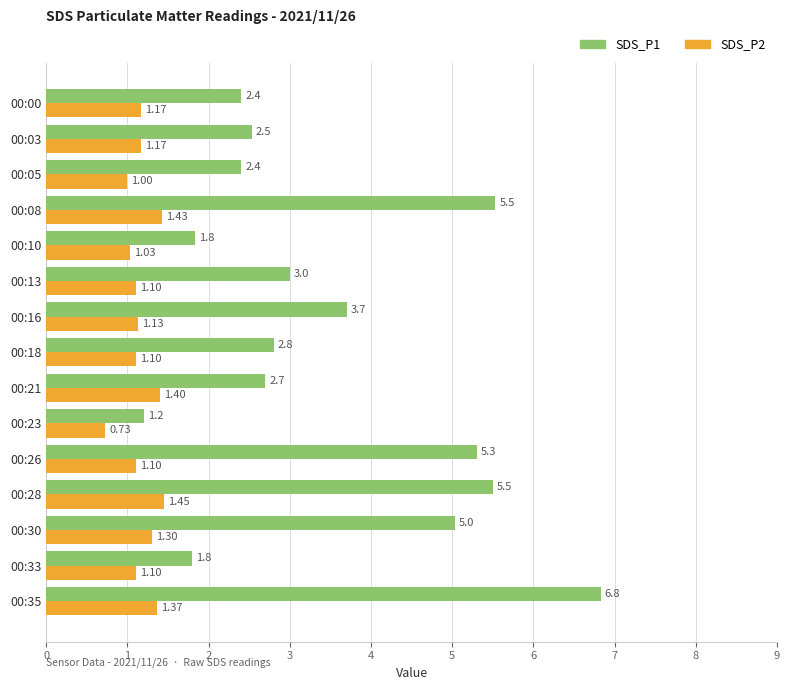

Which series has the largest total across all categories?

SDS_P1